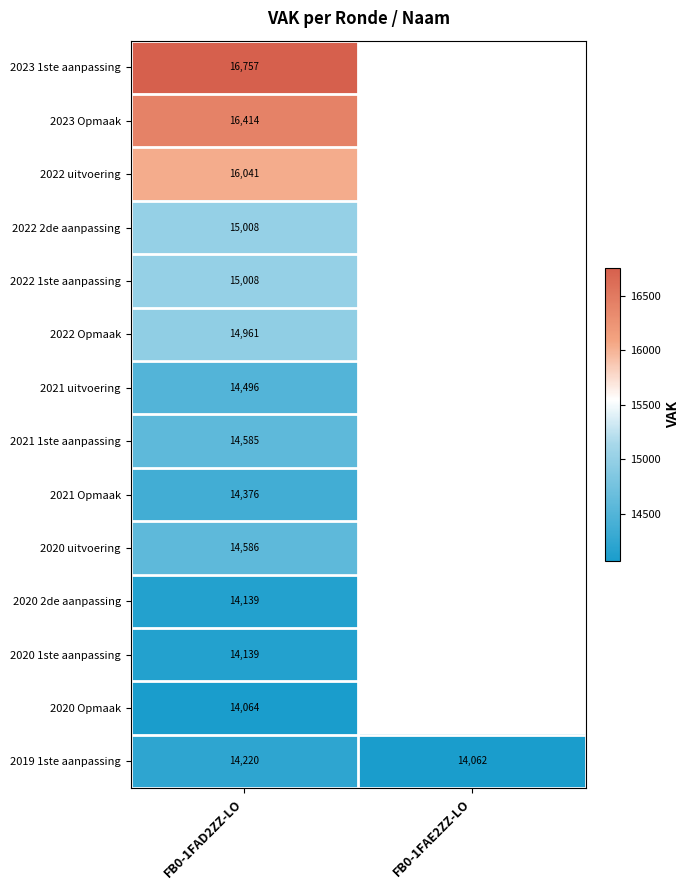

How many values in the 2019 1ste aanpassing series are below 14220?

1